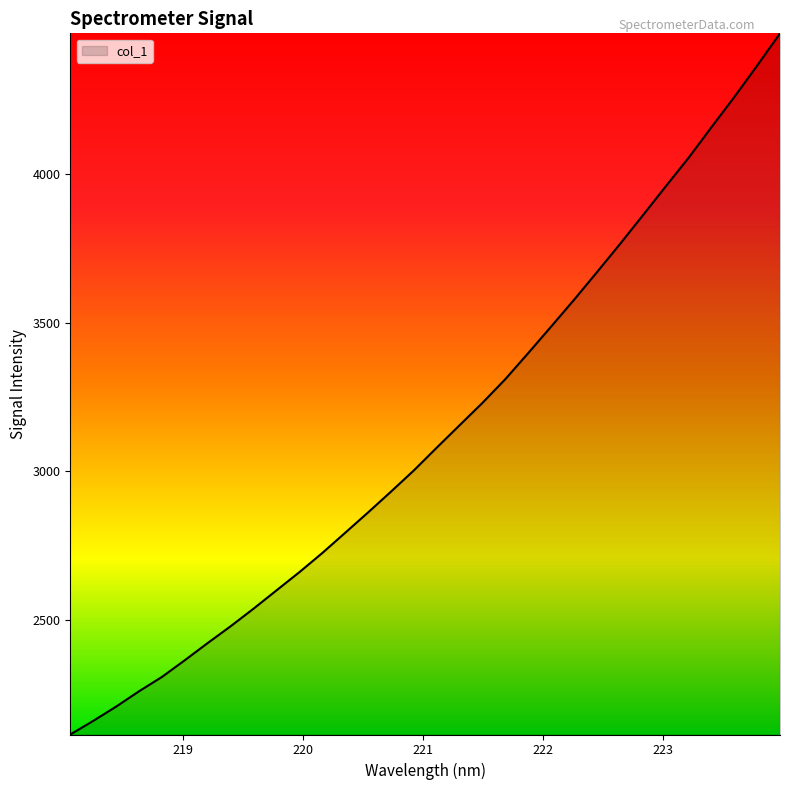

What is the maximum value shown in the chart?

4472.0